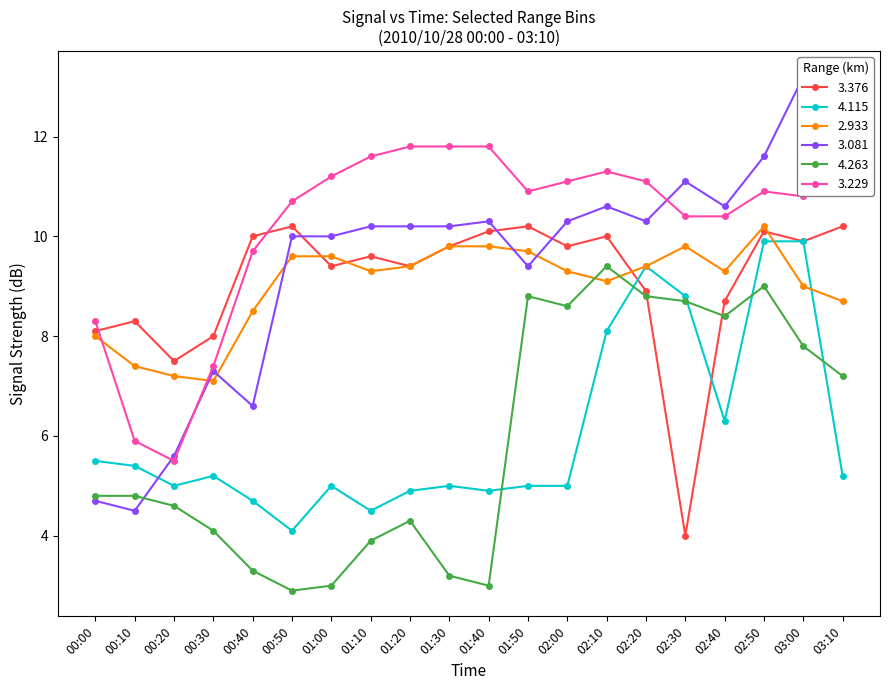

At which category does 4.115 reach its first local valley?

00:20